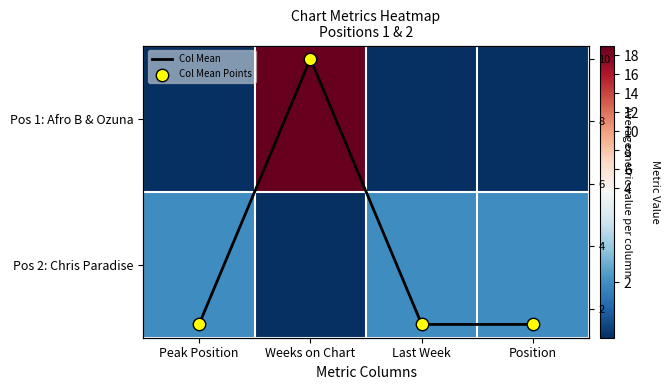

The Pos 2: Chris Paradise series shows 2.7 at Last Week. True or false?

False